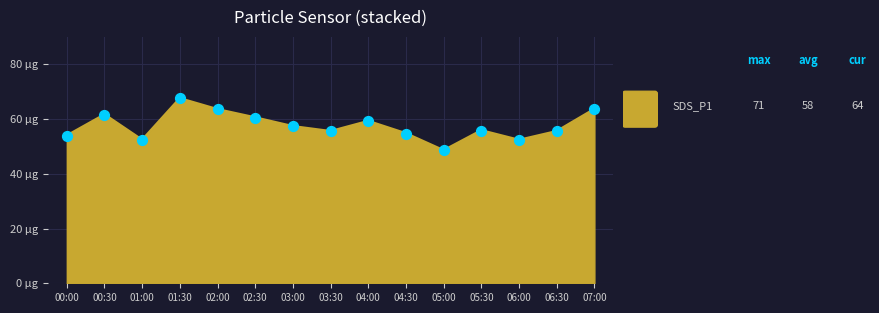

Approximately how many times larger is the value at 02:00 compared to 03:30?

1.1